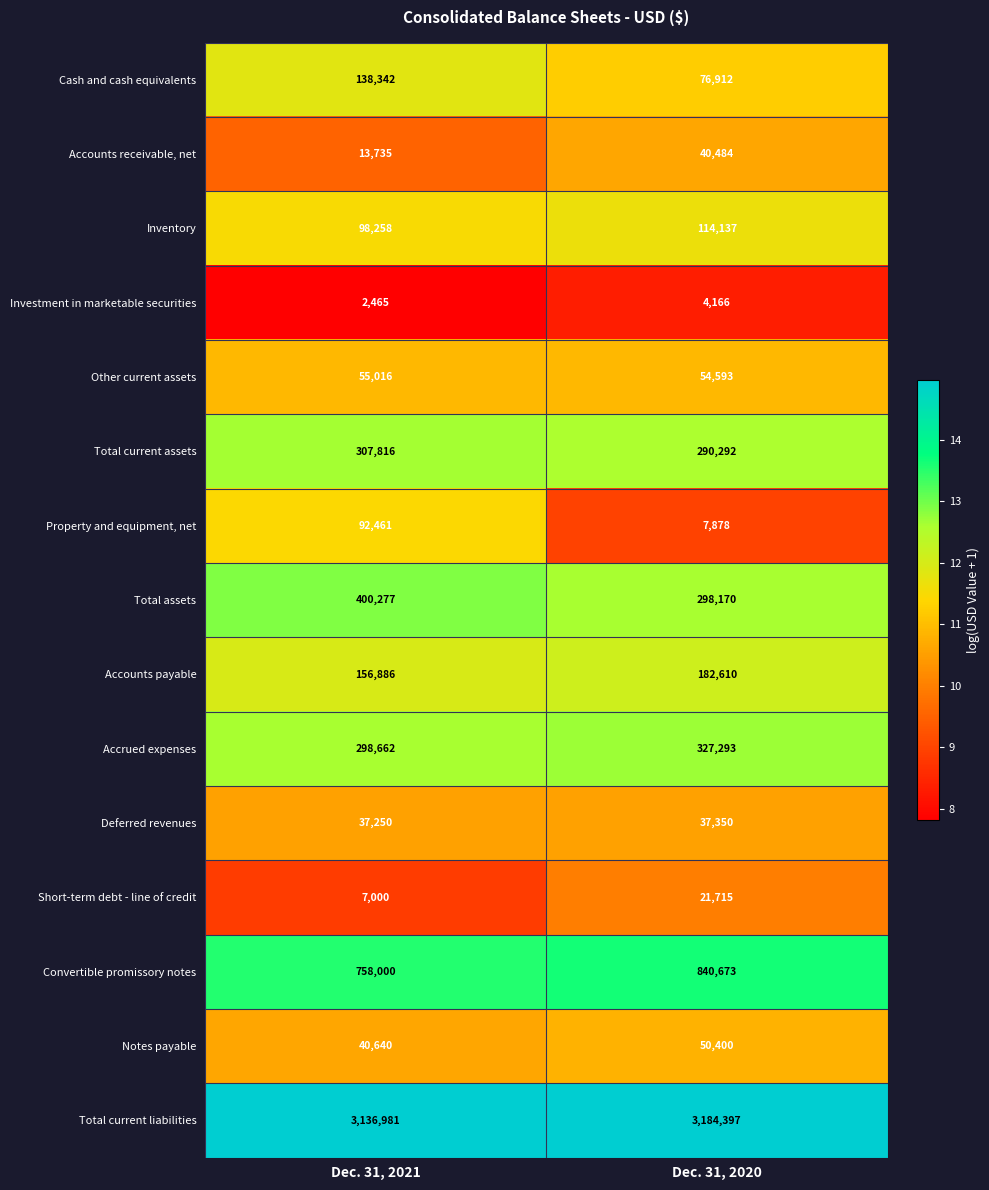

At which category is the sum across all series the highest?

Dec. 31, 2021